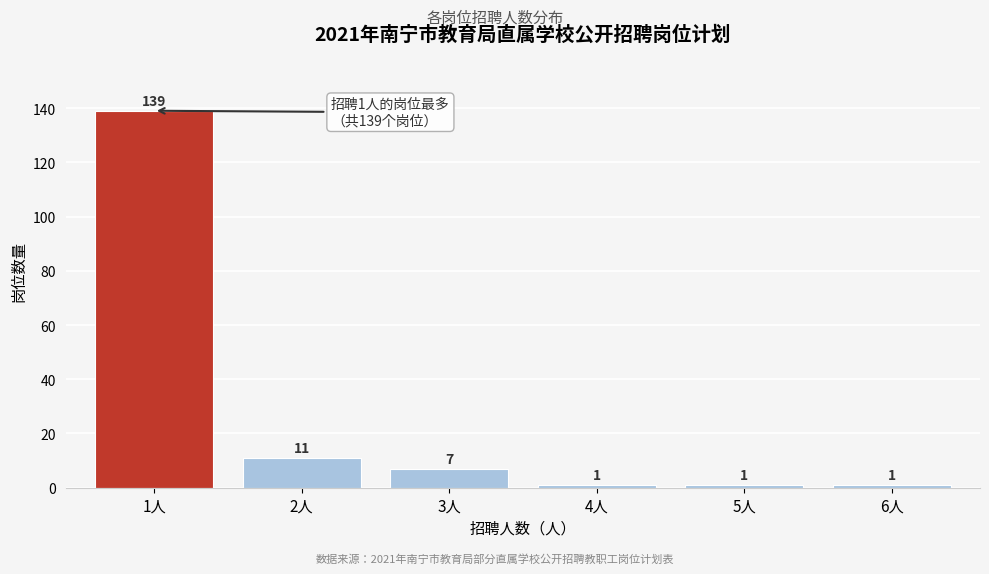

Reading left to right, extract all data points from this chart.

1人=139	2人=11	3人=7	4人=1	5人=1	6人=1